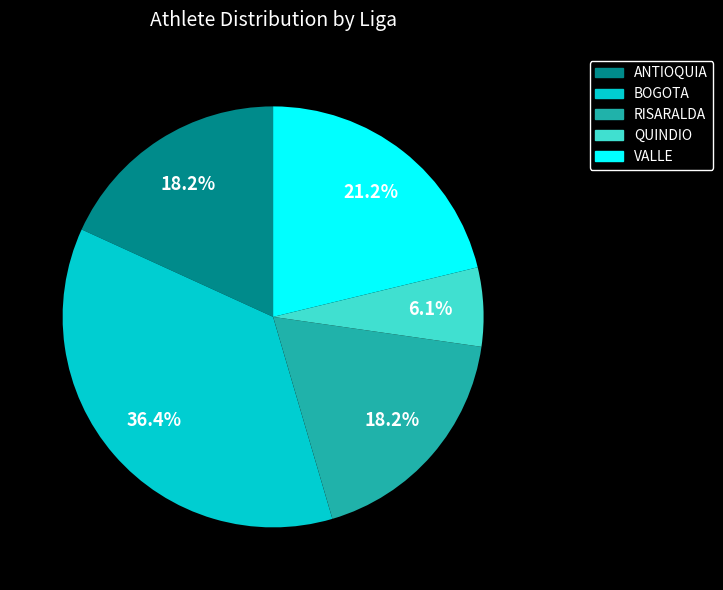

How many slices are in this pie chart?

5